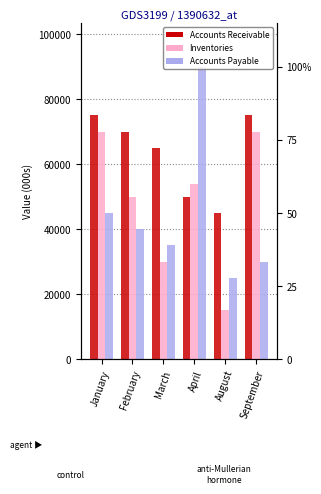

What is the difference between the second highest and minimum values in the Accounts Payable series?

20000